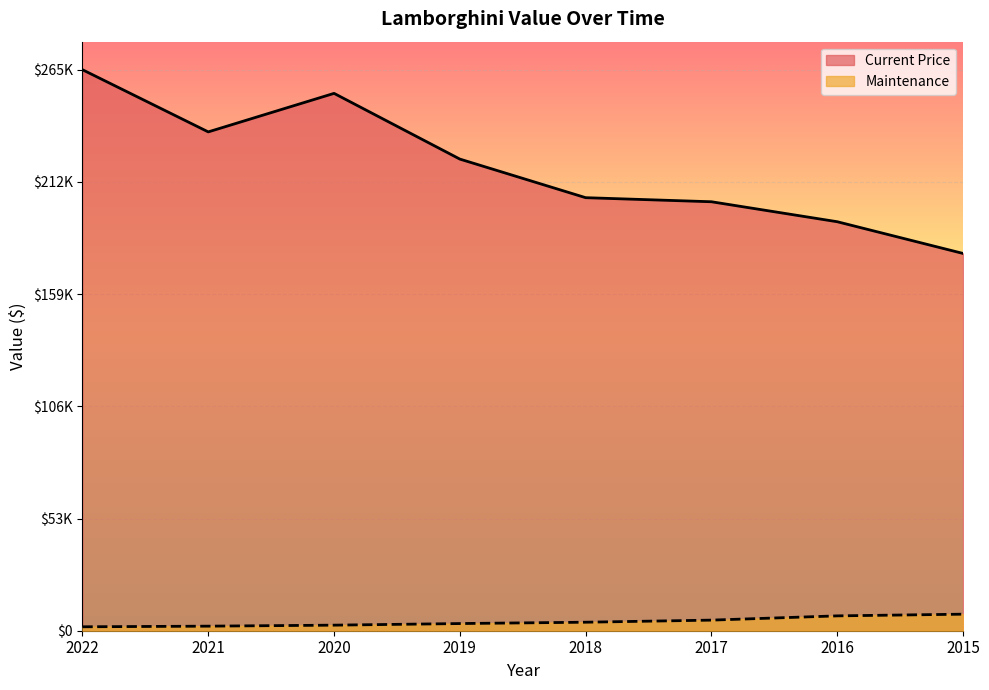

Which series has the widest spread of values?

Current Price